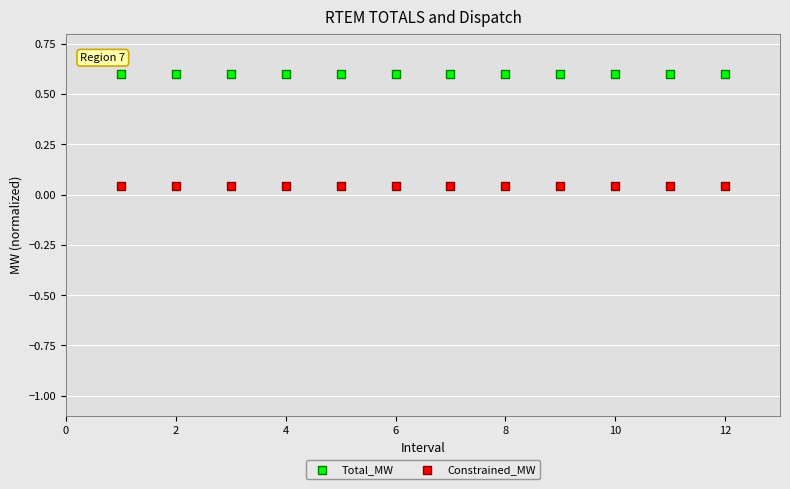

Which series contains the highest Y value?

Total_MW